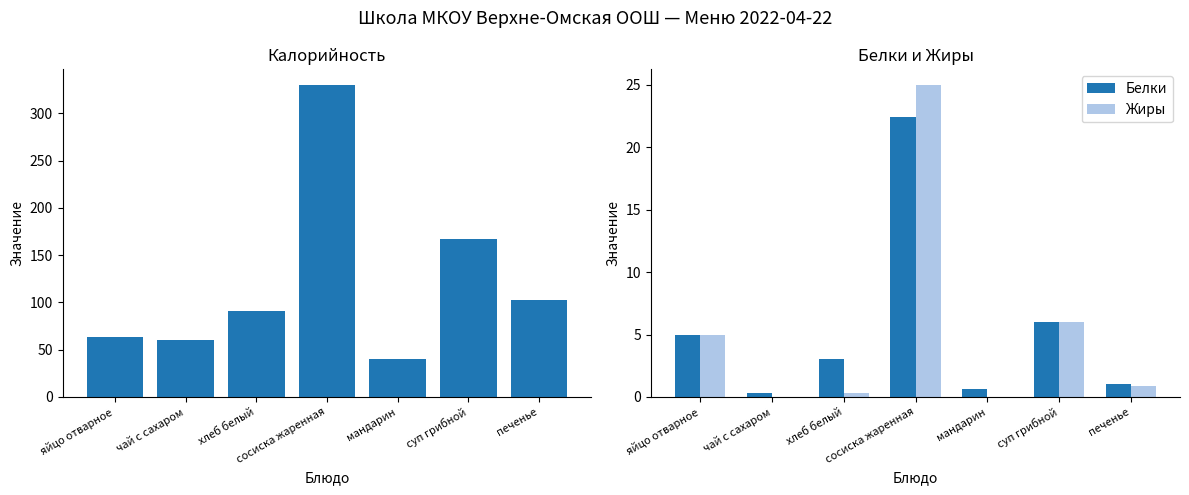

The Калорийность series shows 40.0 at мандарин. True or false?

True